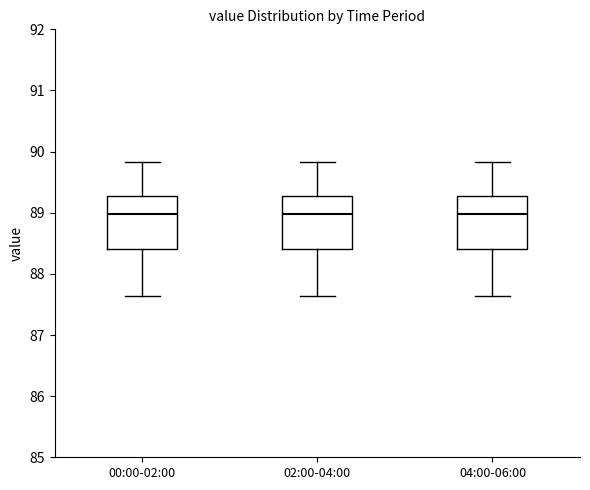

Reading left to right, transcribe this box plot: for each box, give where its median line is, the range the box spans, and where its two whiskers end, as read against the y-axis. The values are not printed on the chart, so give them approximately, as read against the axis.

00:00-02:00: median 89.0, box 88.4 to 89.3, whiskers 87.6 to 89.8
02:00-04:00: median 89.0, box 88.4 to 89.3, whiskers 87.6 to 89.8
04:00-06:00: median 89.0, box 88.4 to 89.3, whiskers 87.6 to 89.8